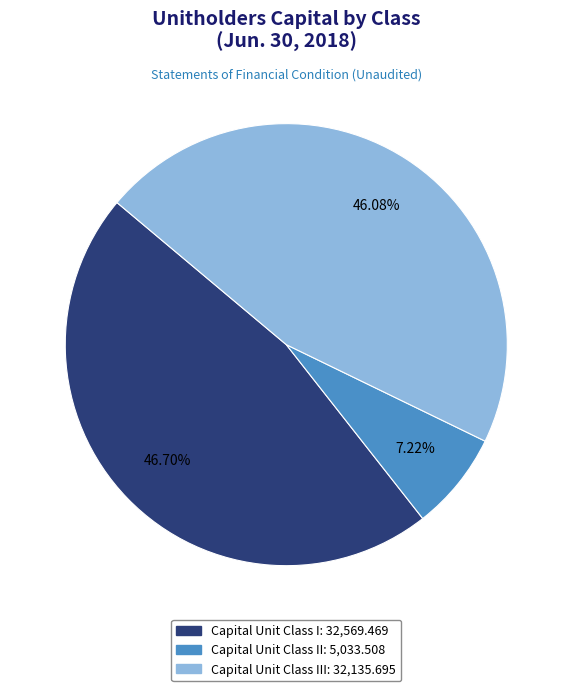

Is there any slice that represents more than half of the pie?

No